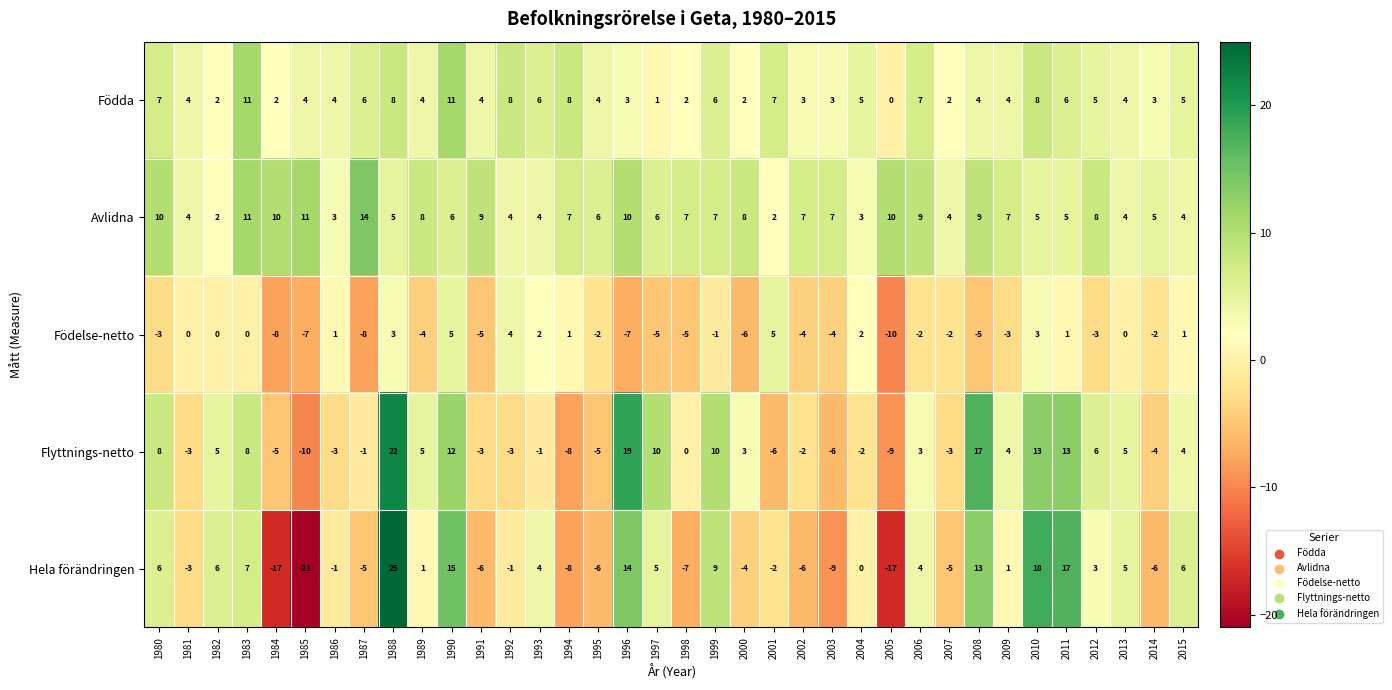

Count the number of categories in the chart.

36